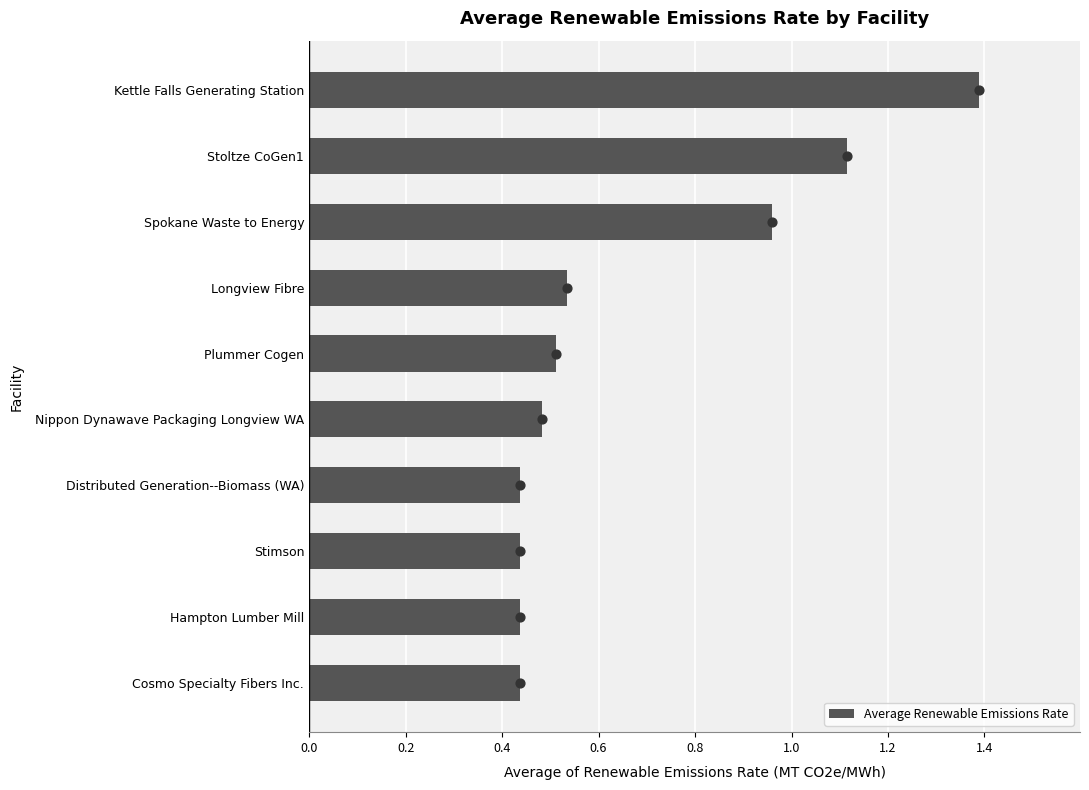

True or false: Average Renewable Emissions Rate has a value of 0.8 at Kettle Falls Generating Station.

False